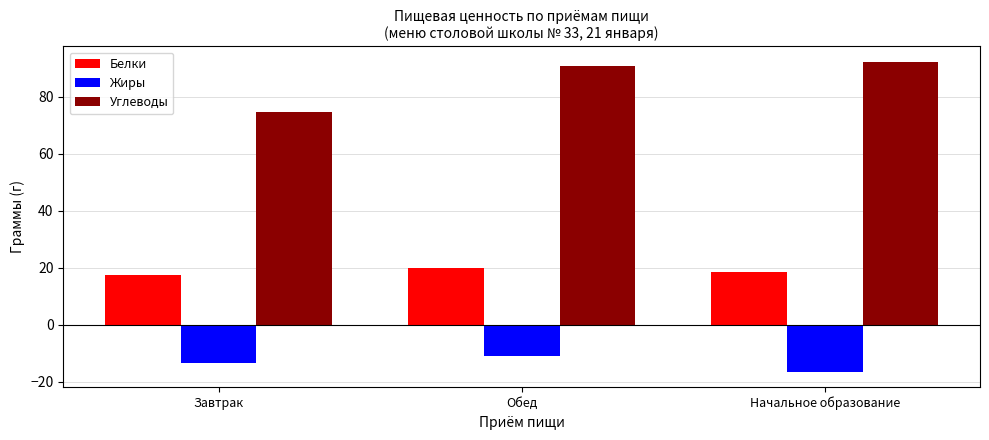

At which label is Жиры closest to -13?

Завтрак